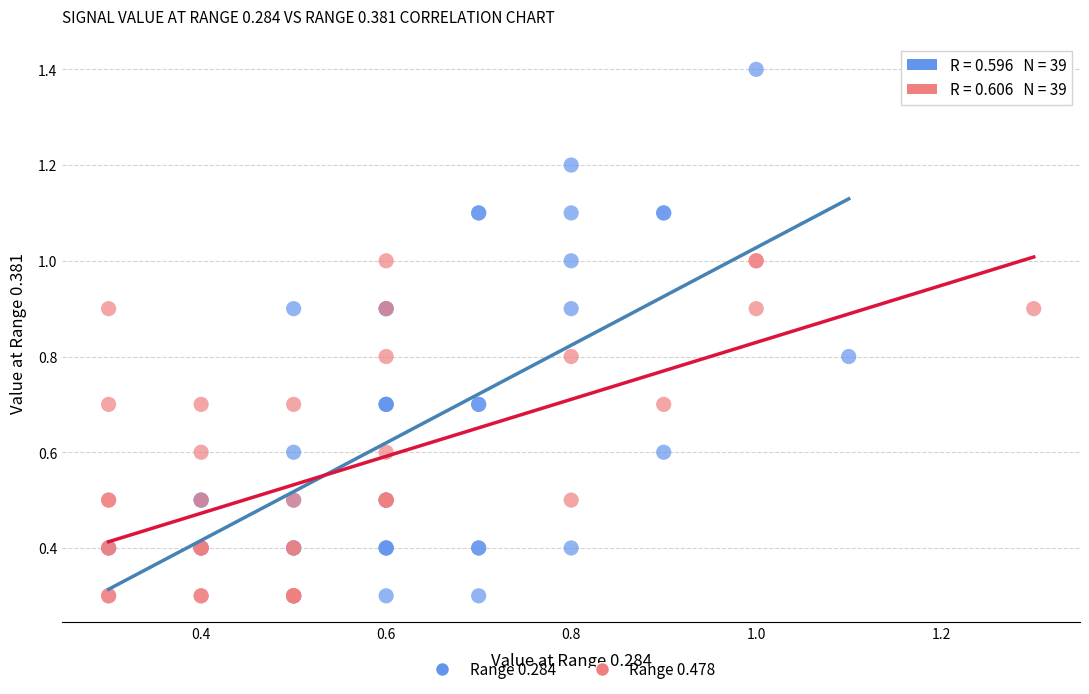

Which series contains the highest Y value?

Range 0.284